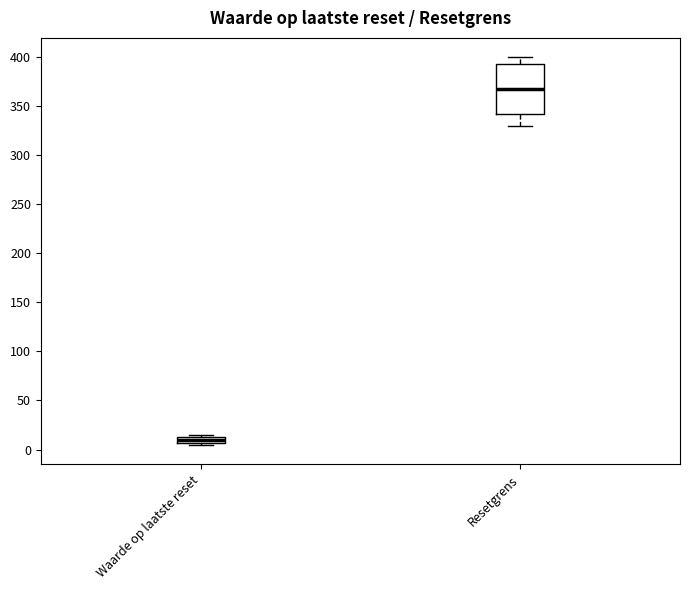

Comparing the boxes themselves (not the whiskers), which one is the tallest?

Resetgrens